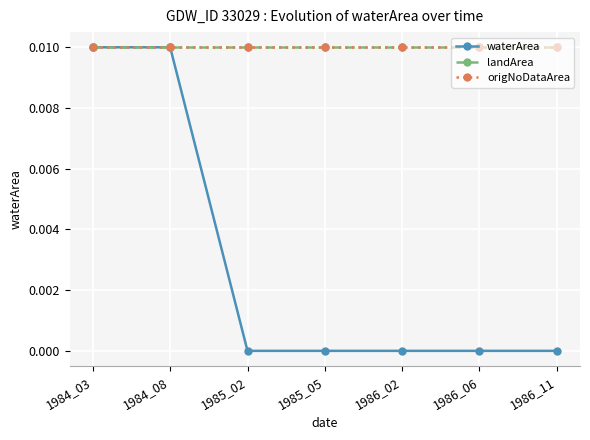

True or false: origNoDataArea and waterArea cross at least once.

False